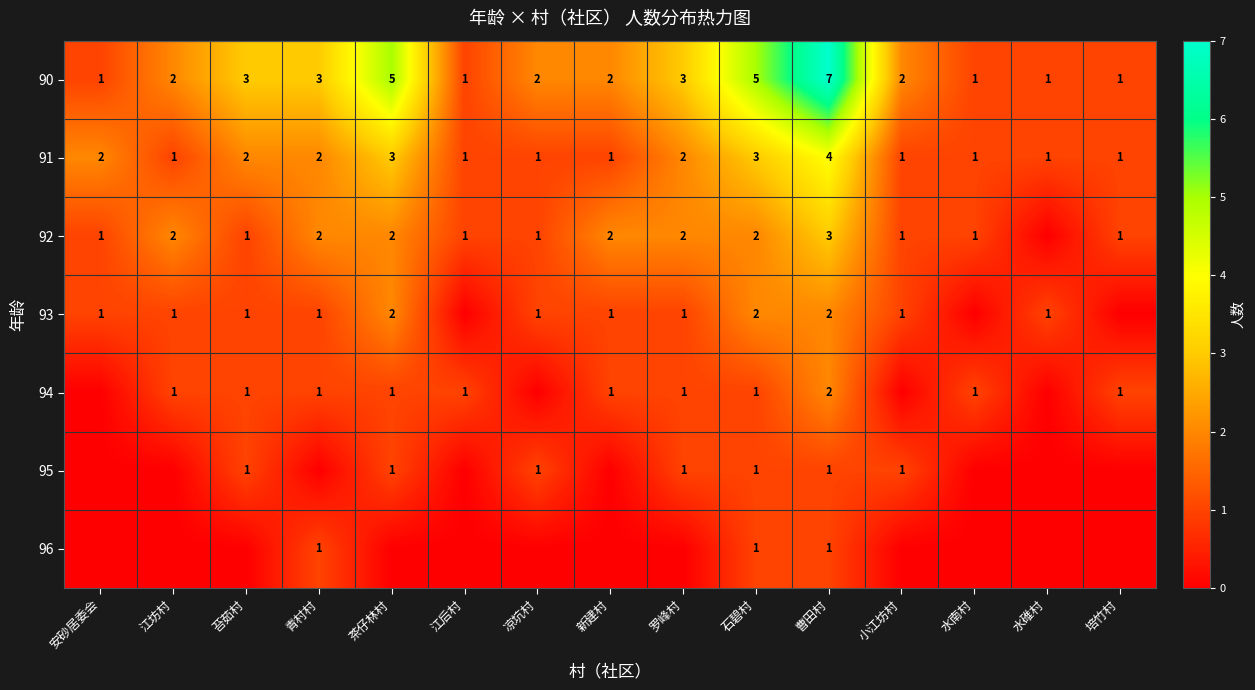

What is the difference between the second highest and minimum values in the 90 series?

4